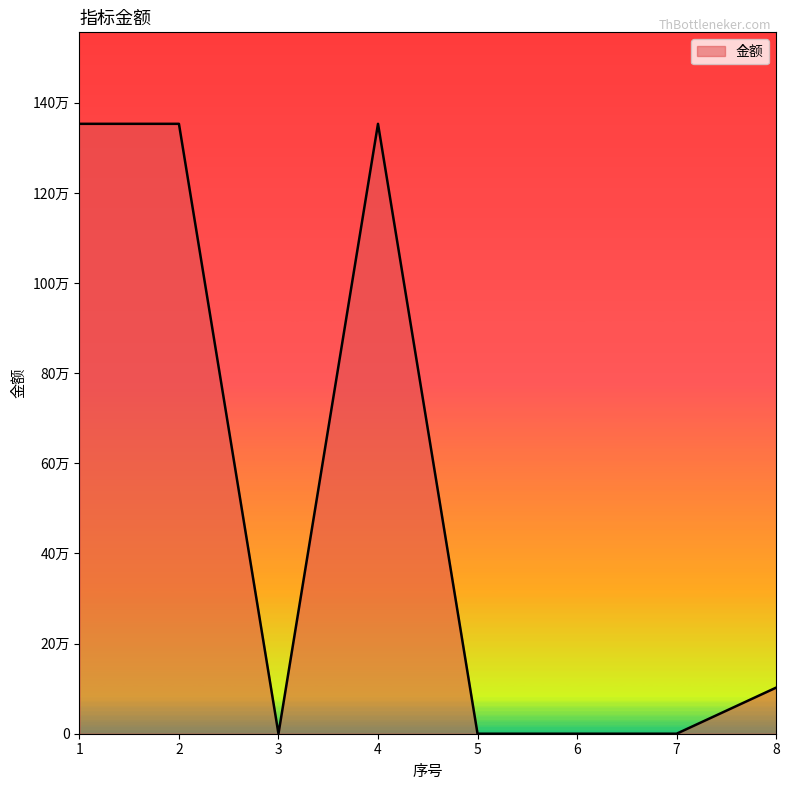

Does the chart display data point markers on the line(s)?

No